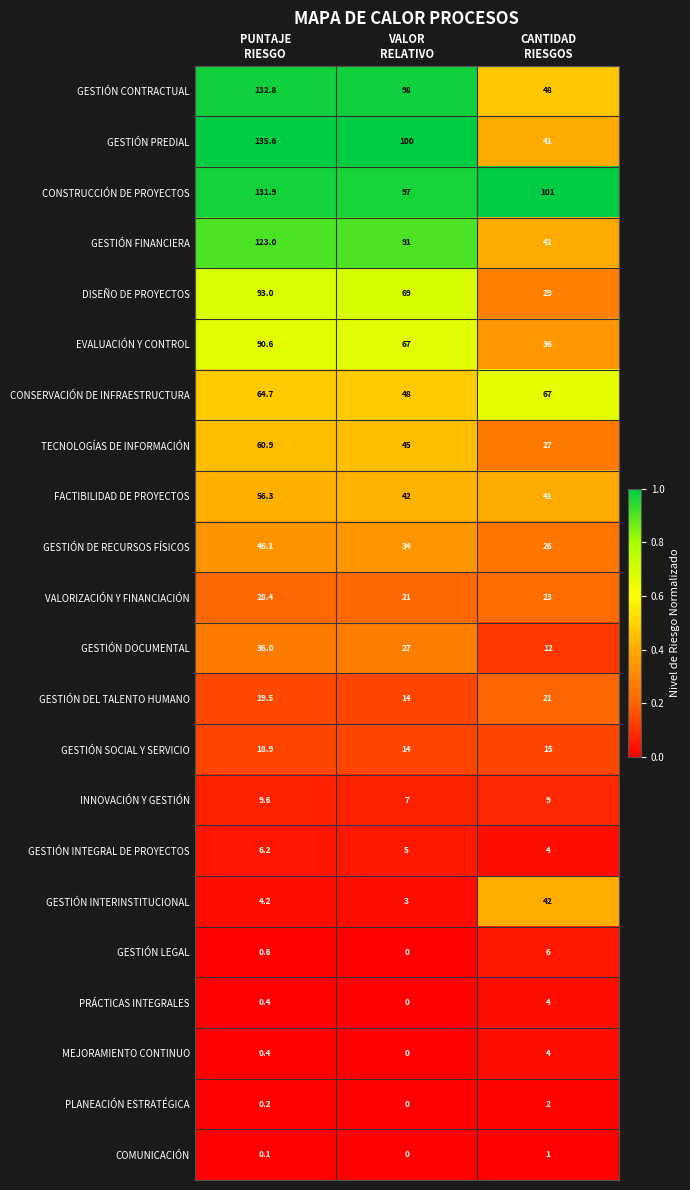

Count the GESTIÓN FINANCIERA values in the range 41 to 123.

3